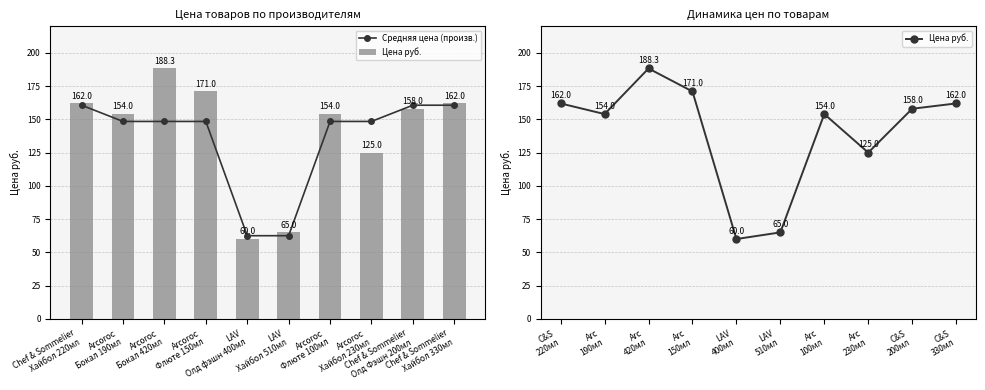

Rank the series by their maximum value, from highest to lowest.

Цена руб., Средняя цена (произв.)